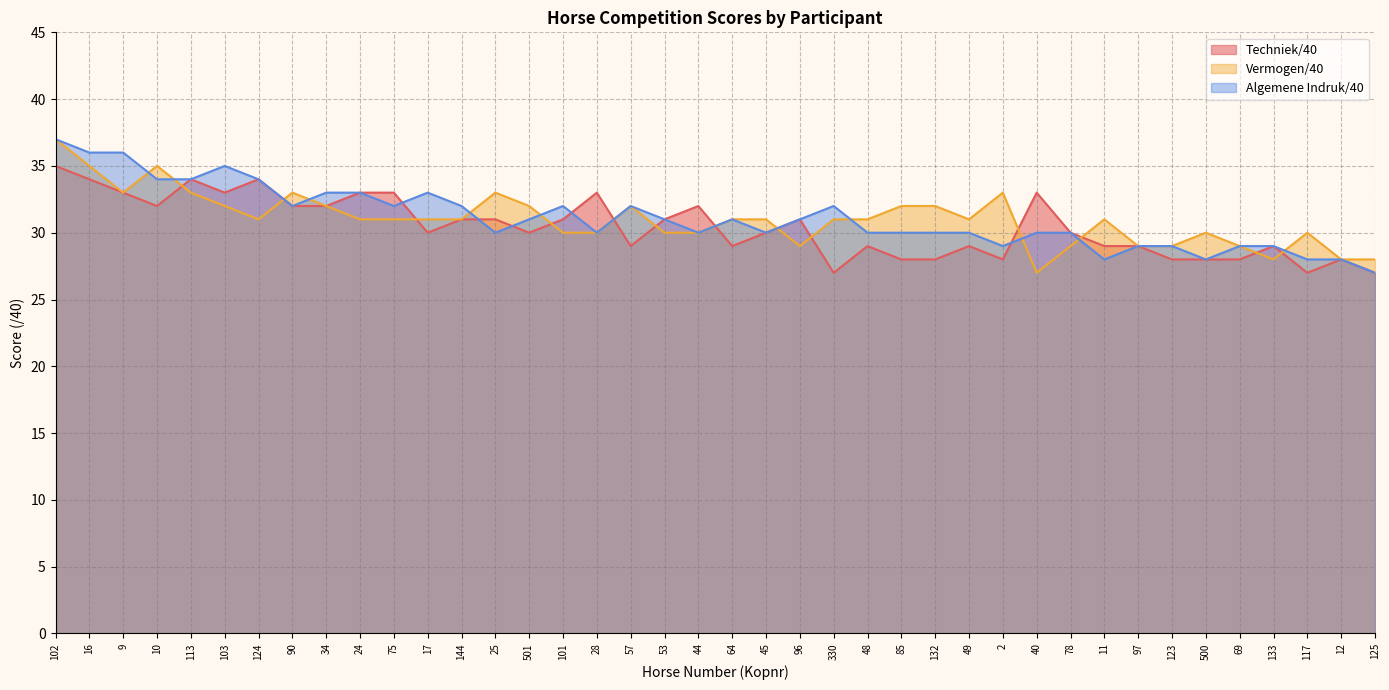

List the labels in order of Vermogen/40 value, largest first.

102, 16, 10, 9, 113, 90, 25, 2, 103, 34, 501, 57, 85, 132, 124, 24, 75, 17, 144, 64, 45, 330, 48, 49, 11, 101, 28, 53, 44, 500, 117, 96, 78, 97, 123, 69, 133, 12, 125, 40